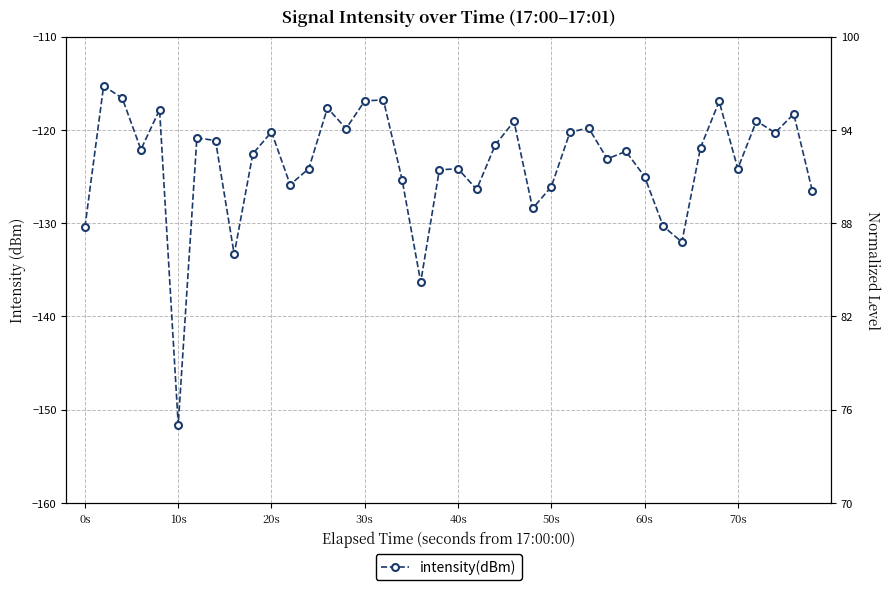

Is it true that the value at 14 is -26.0?

False